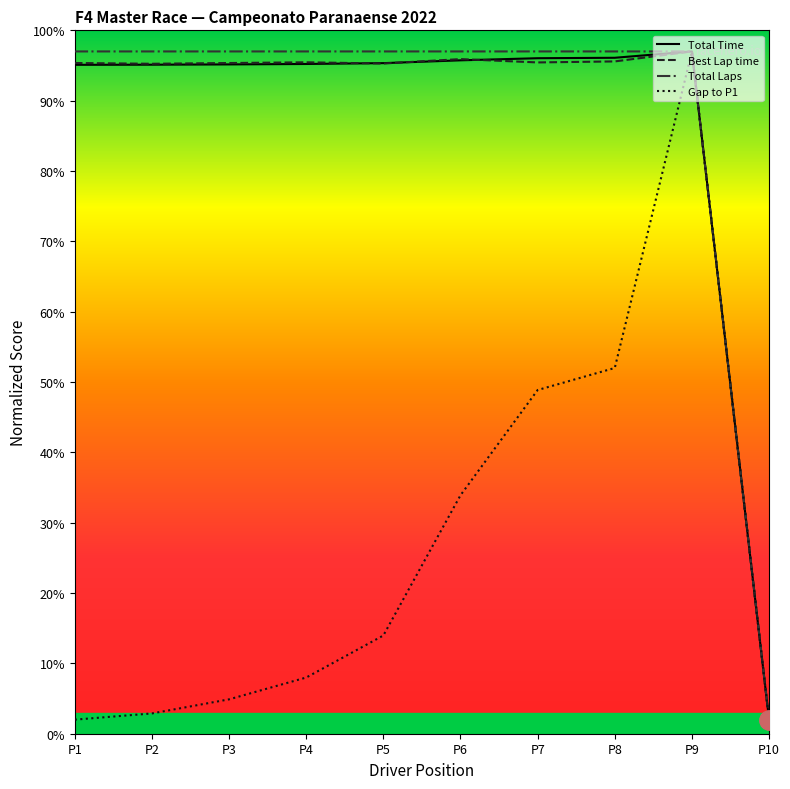

The value of Total Laps at P1 is 55.5. True or false?

False